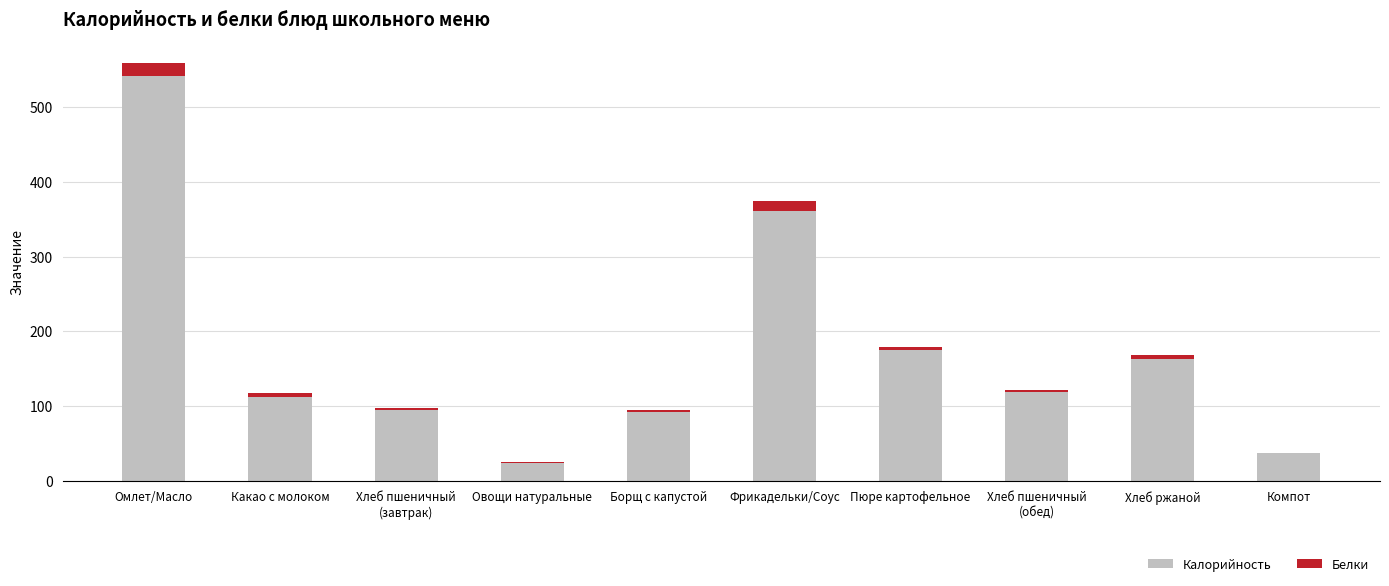

At which category is the sum across all series the highest?

Омлет/Масло